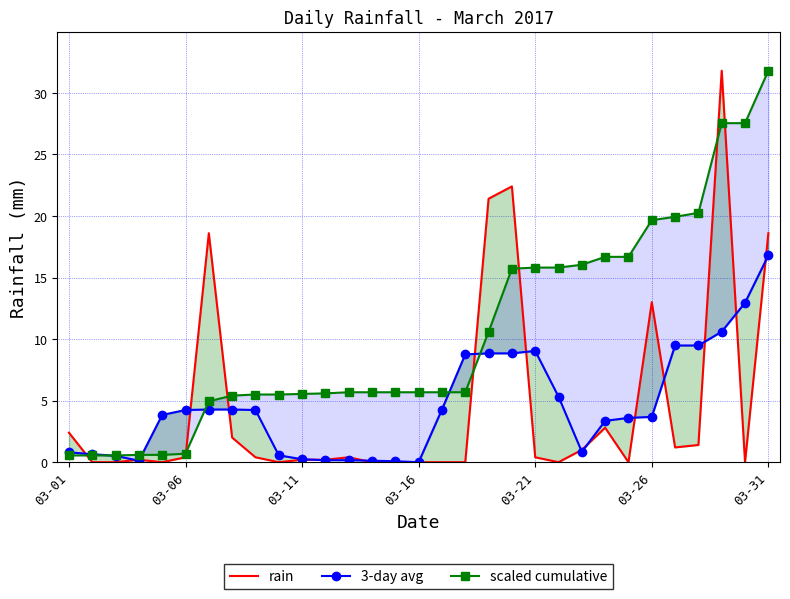

Is the value of 3-day avg at 12 greater than the value of rain at 13?

Yes